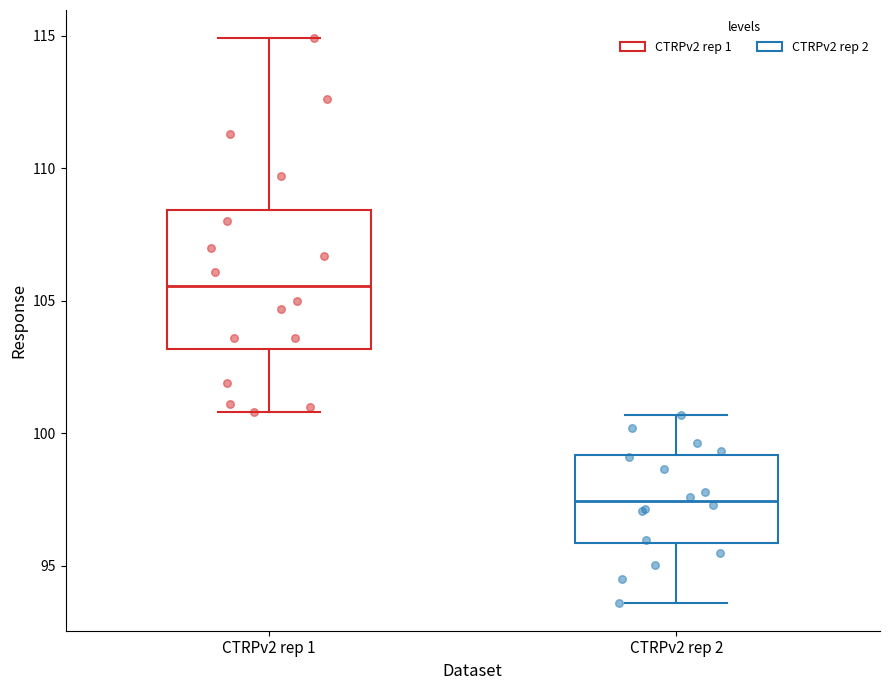

Reading left to right, read every box against the y-axis: the position of its median line, the range the box covers, and the ends of its whiskers. The values are not printed on the chart, so give them approximately, as read against the axis.

CTRPv2 rep 1: median 105.5, box 103.0 to 108.5, whiskers 101.0 to 115.0
CTRPv2 rep 2: median 97.5, box 96.0 to 99.0, whiskers 93.5 to 100.5